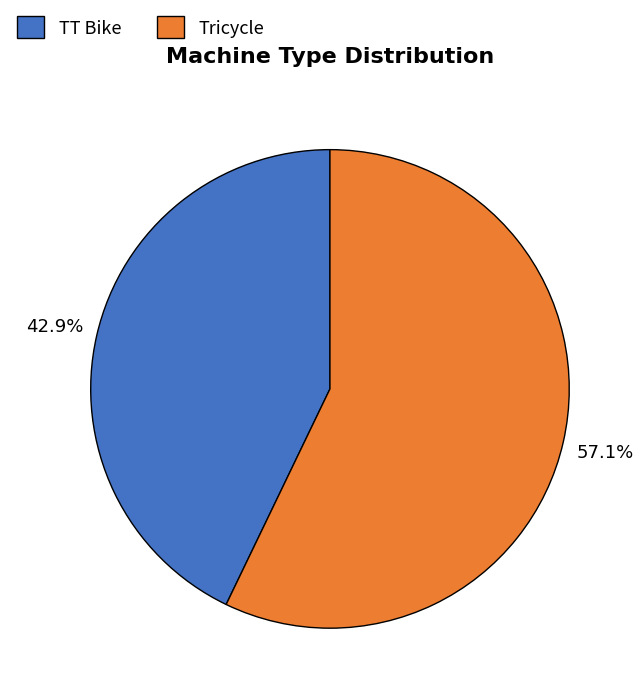

Is the sum of Tricycle and TT Bike greater than half?

Yes